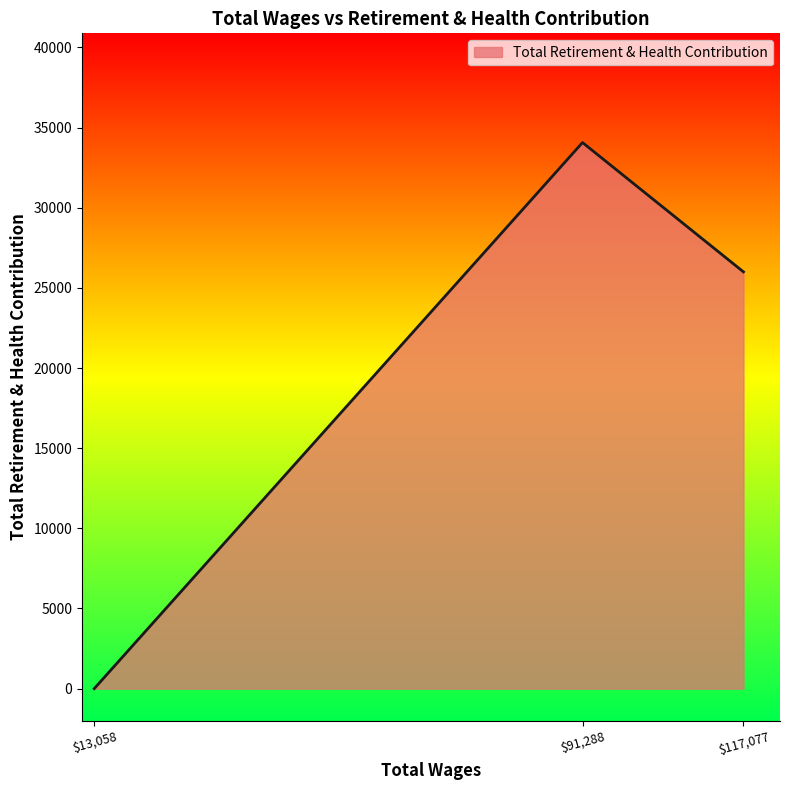

What is the difference between the maximum and minimum values?

34067